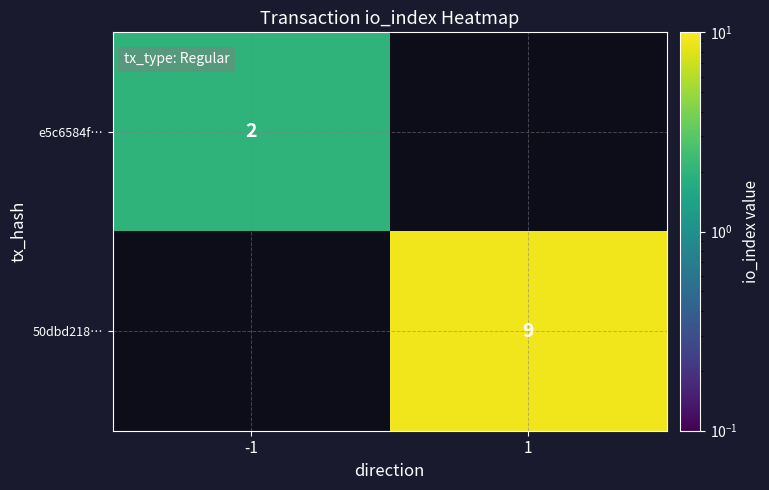

Is the value of e5c6584f… at -1 greater than the value of 50dbd218… at 1?

No